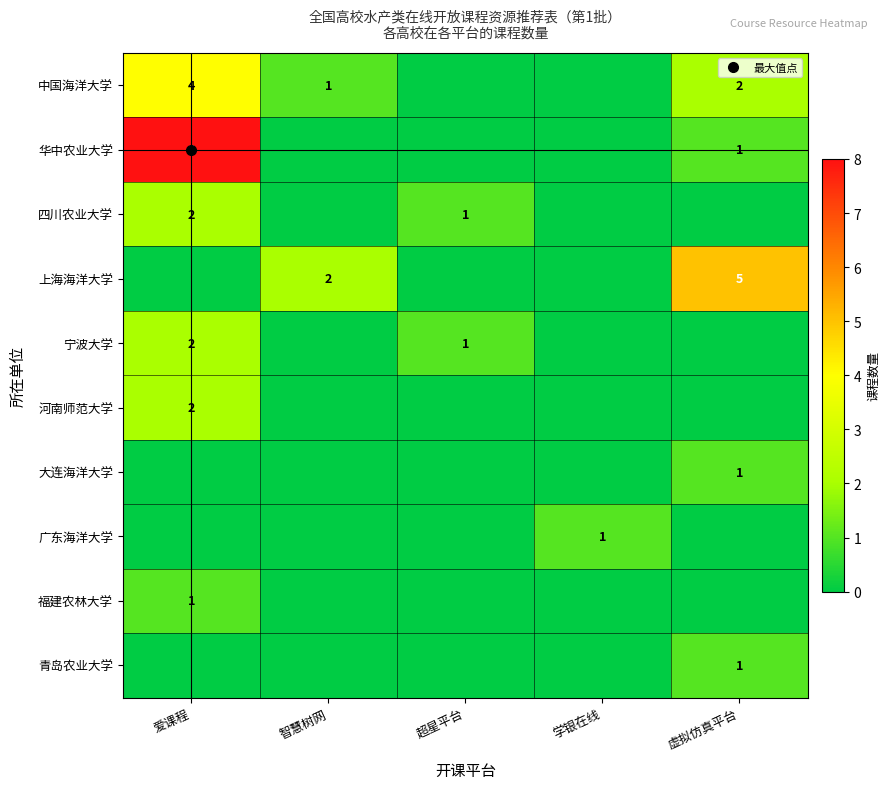

How many 中国海洋大学 values are between 0 and 2?

4